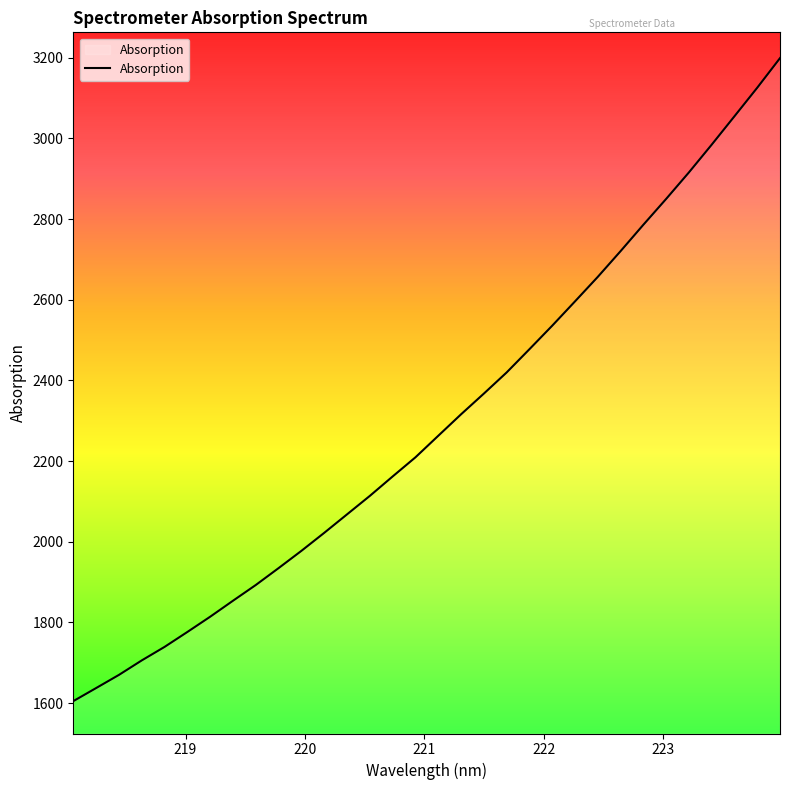

Read the value at 221.8812.

2477.4